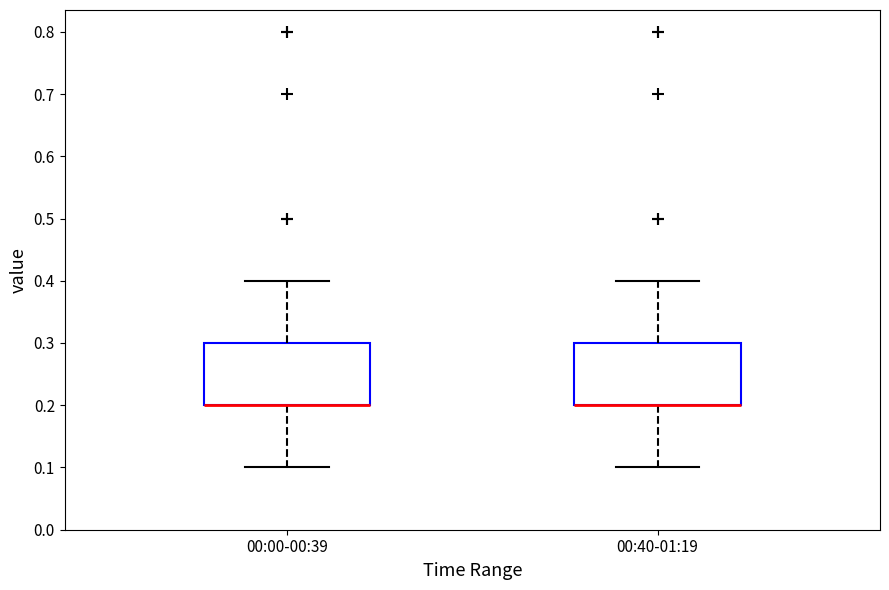

Reading left to right, transcribe this box plot: for each box, give where its median line is, the range the box spans, and where its two whiskers end, as read against the y-axis. The values are not printed on the chart, so give them approximately, as read against the axis.

00:00-00:39: median 0.2 (drawn on the box's lower edge), box 0.2 to 0.3, whiskers 0.1 to 0.4
00:40-01:19: median 0.2 (drawn on the box's lower edge), box 0.2 to 0.3, whiskers 0.1 to 0.4